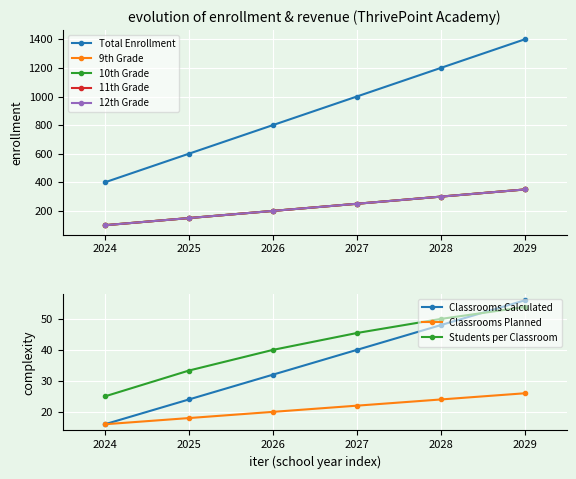

What value does the 9th Grade series have at 2025, to the nearest 5?

150